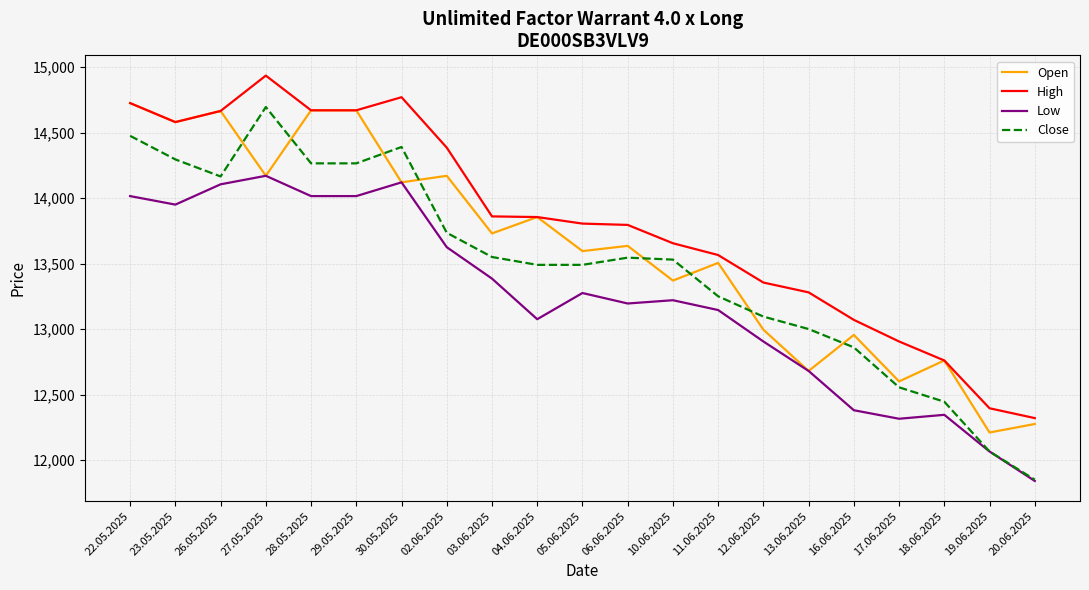

True or false: Close has a value of 14390 at 30.05.2025.

True